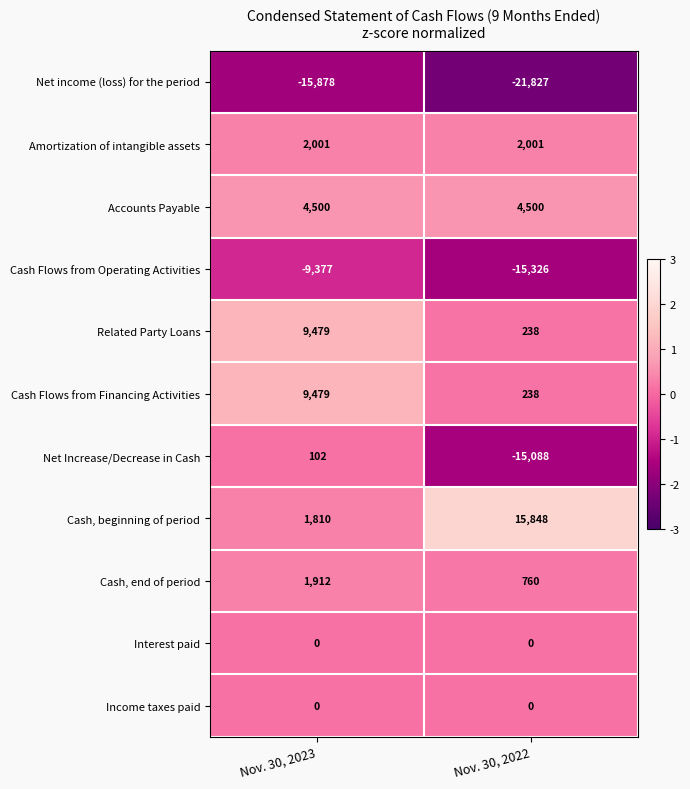

Reading left to right, transcribe all the data shown in this chart.

Net income (loss) for the period: Nov. 30, 2023=-15878	Nov. 30, 2022=-21827
Amortization of intangible assets: Nov. 30, 2023=2001	Nov. 30, 2022=2001
Accounts Payable: Nov. 30, 2023=4500	Nov. 30, 2022=4500
Cash Flows from Operating Activities: Nov. 30, 2023=-9377	Nov. 30, 2022=-15326
Related Party Loans: Nov. 30, 2023=9479	Nov. 30, 2022=238
Cash Flows from Financing Activities: Nov. 30, 2023=9479	Nov. 30, 2022=238
Net Increase/Decrease in Cash: Nov. 30, 2023=102	Nov. 30, 2022=-15088
Cash, beginning of period: Nov. 30, 2023=1810	Nov. 30, 2022=15848
Cash, end of period: Nov. 30, 2023=1912	Nov. 30, 2022=760
Interest paid: Nov. 30, 2023=0	Nov. 30, 2022=0
Income taxes paid: Nov. 30, 2023=0	Nov. 30, 2022=0